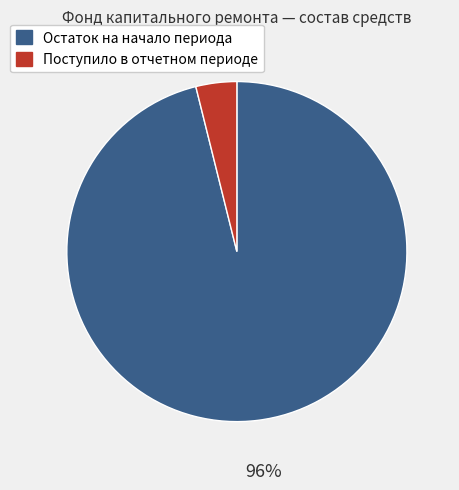

Is there any slice that represents more than half of the pie?

Yes